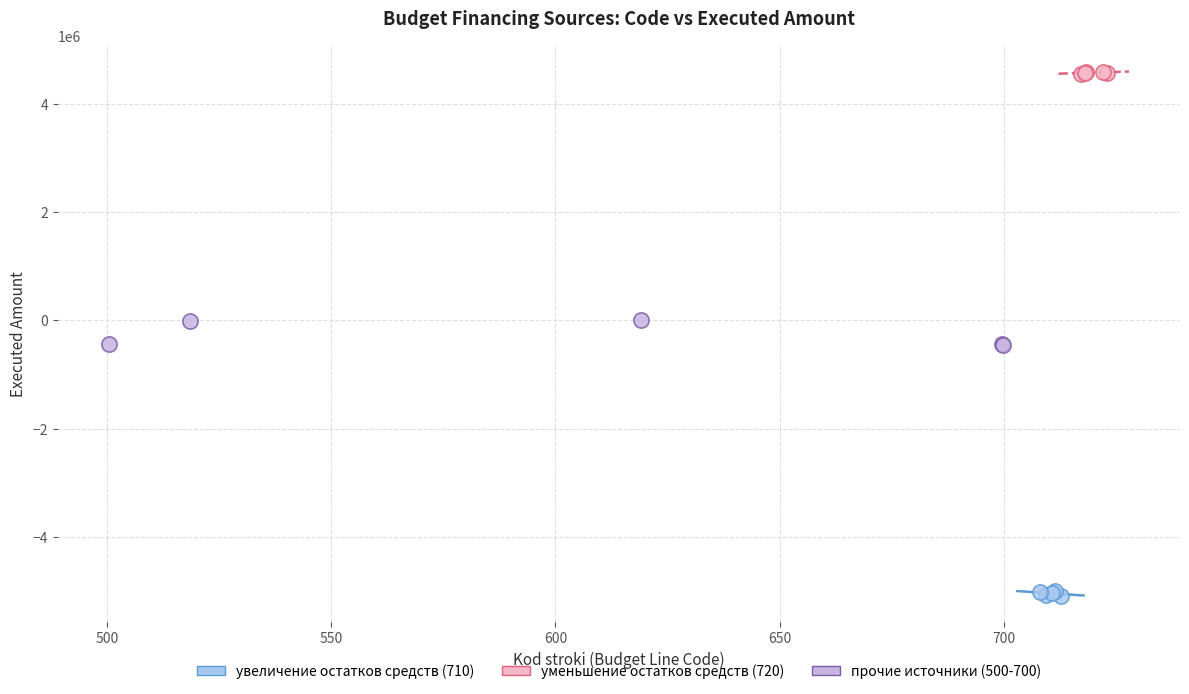

Which series reaches the maximum Y coordinate?

уменьшение остатков средств (720)